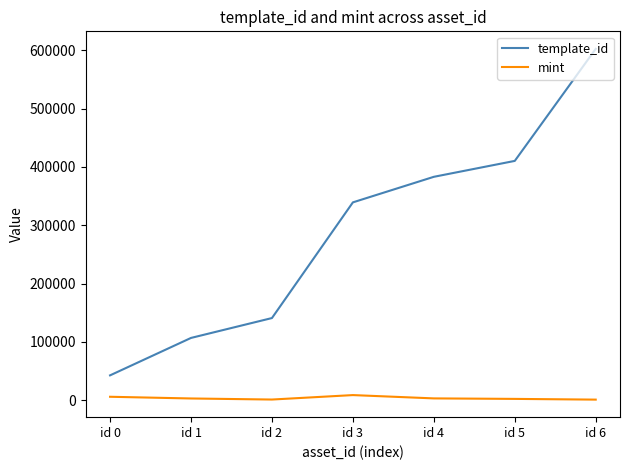

What is the difference between the mint values at id 6 and id 0?

4893